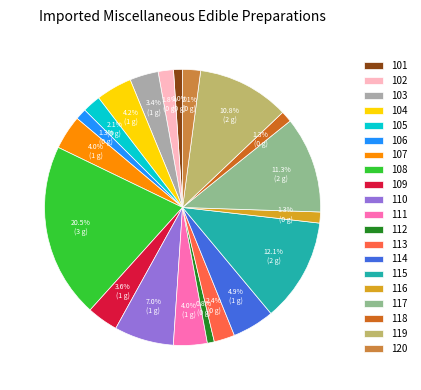

Does 116 represent more than half of the total?

No